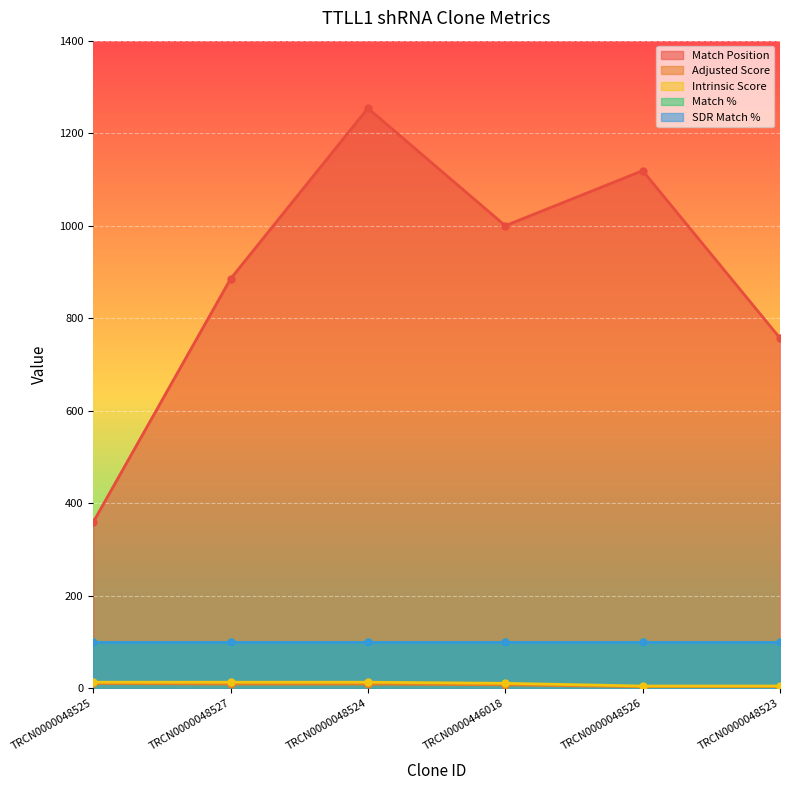

True or false: Intrinsic Score and Adjusted Score intersect in this chart.

False